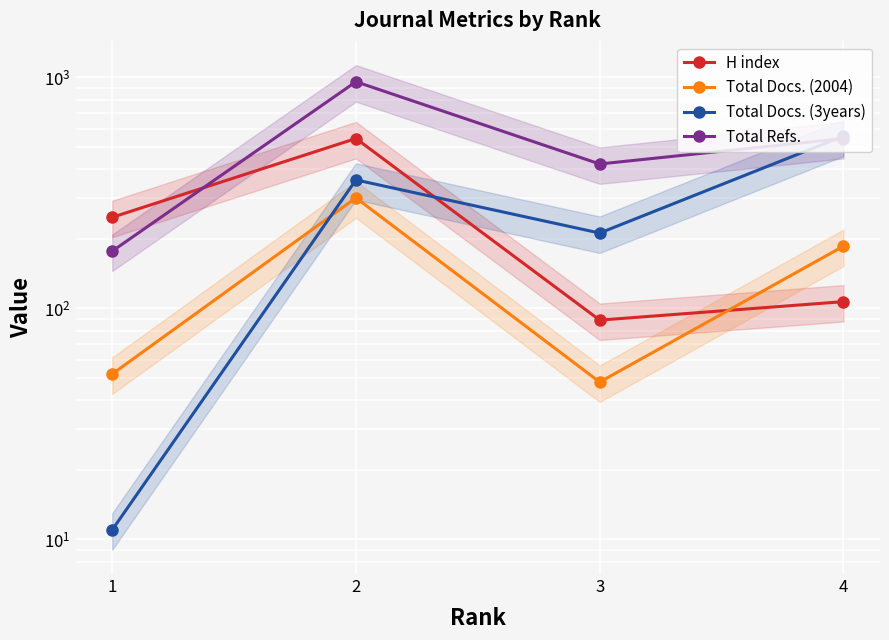

True or false: Total Refs. and H index cross at least once.

True